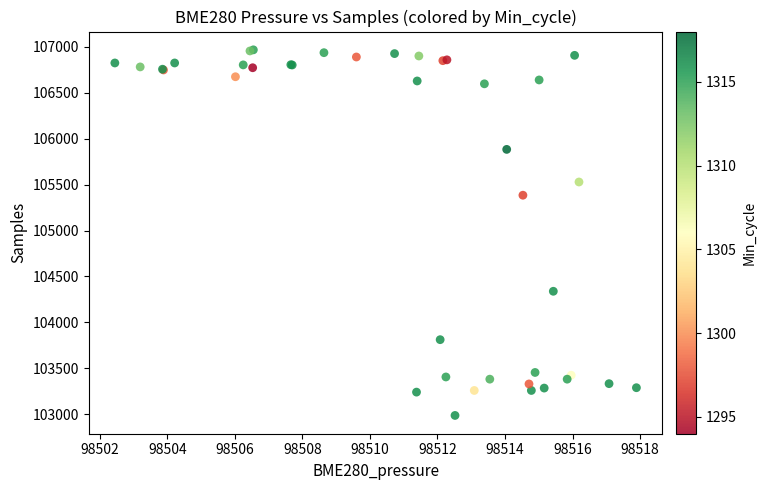

What Y value in the scatter plot is closest to 104977?

105385